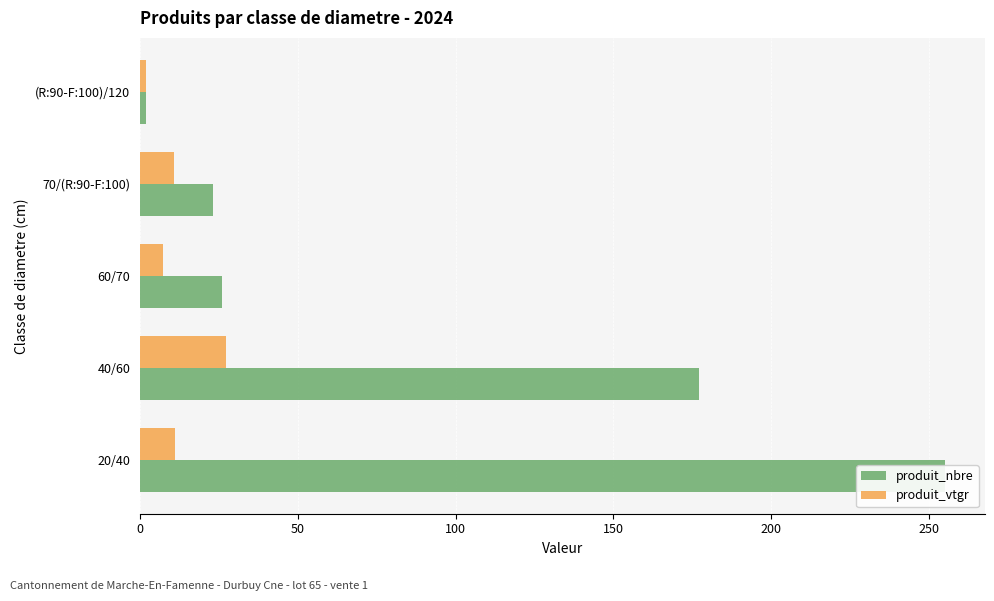

Between 40/60 and 70/(R:90-F:100), which series saw the biggest shift?

produit_nbre